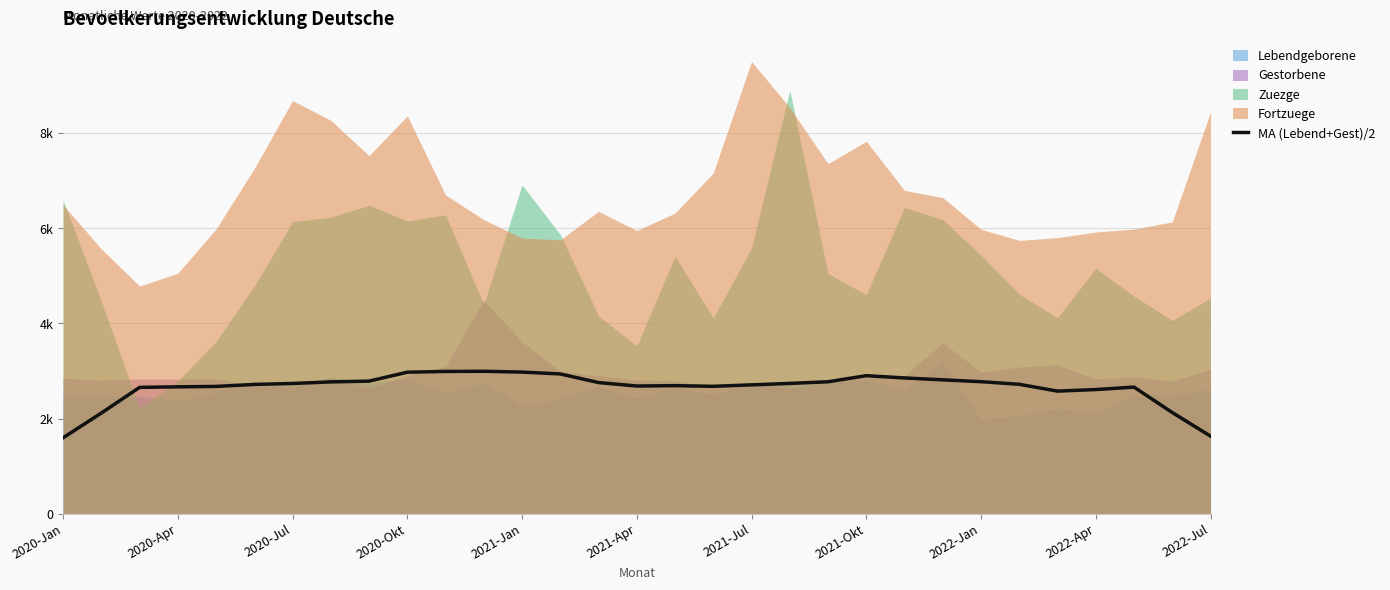

Does the chart display data point markers on the line(s)?

No